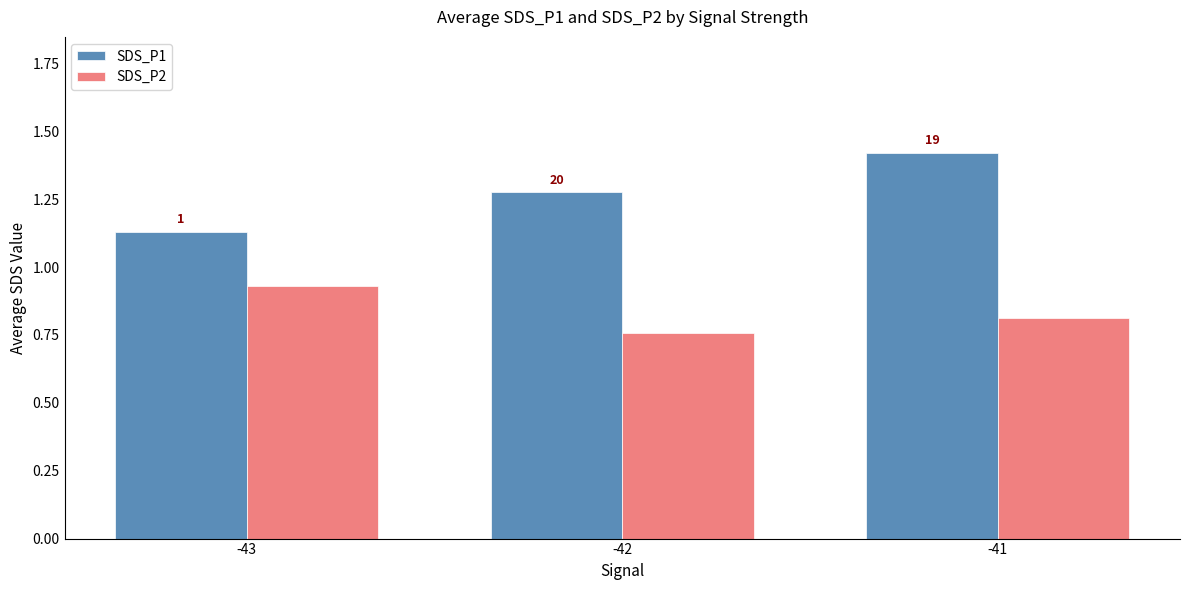

Which series has the largest range (max minus min)?

SDS_P1